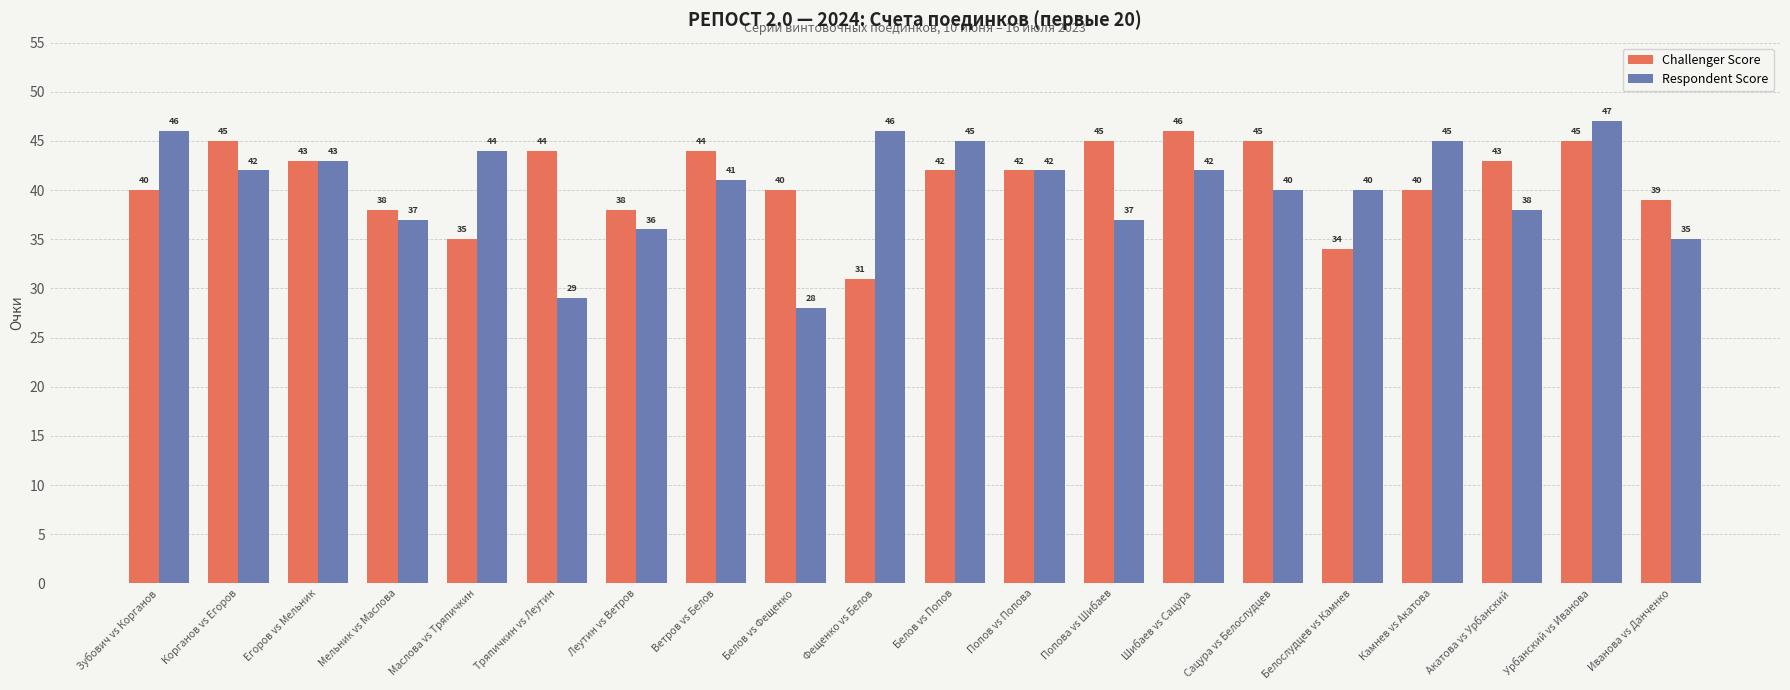

What is the total value across all series at Камнев vs Акатова?

85